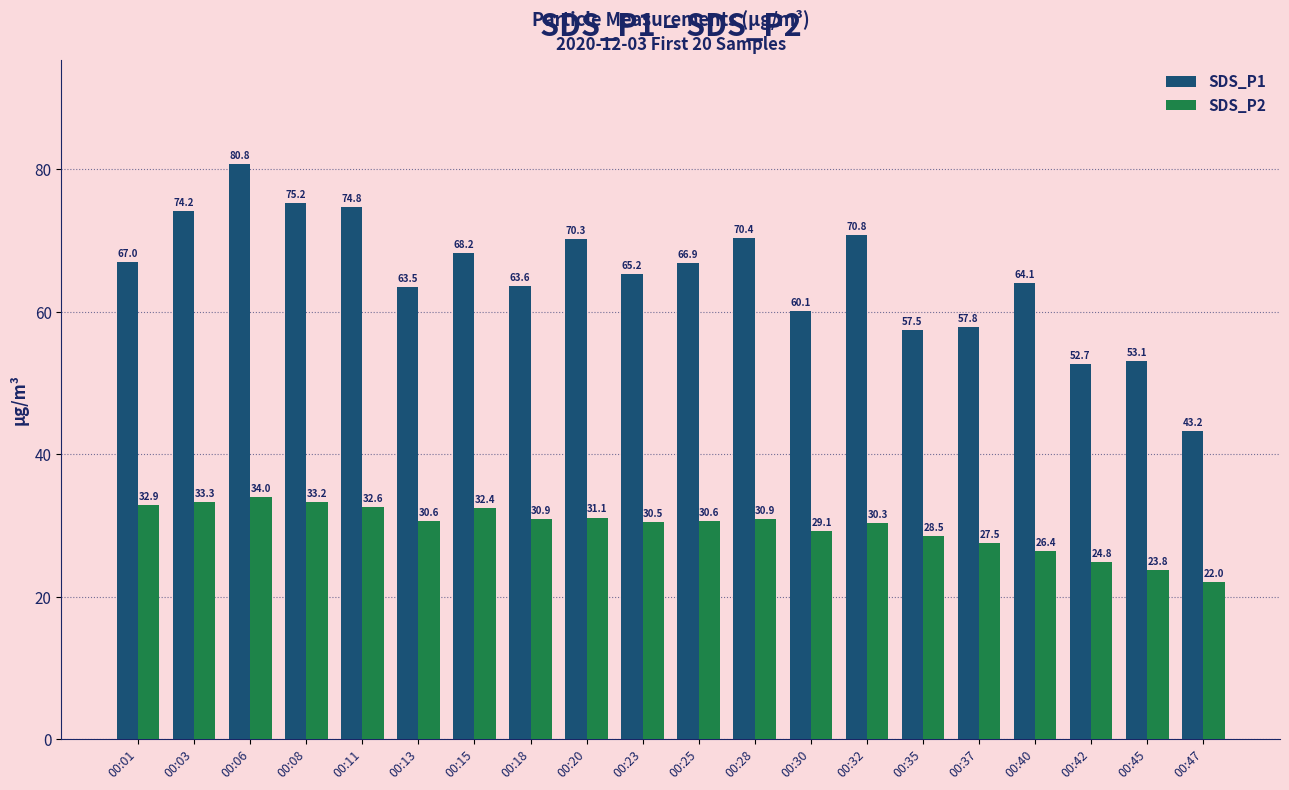

What is the approximate value of SDS_P1 at 00:13?

63.5